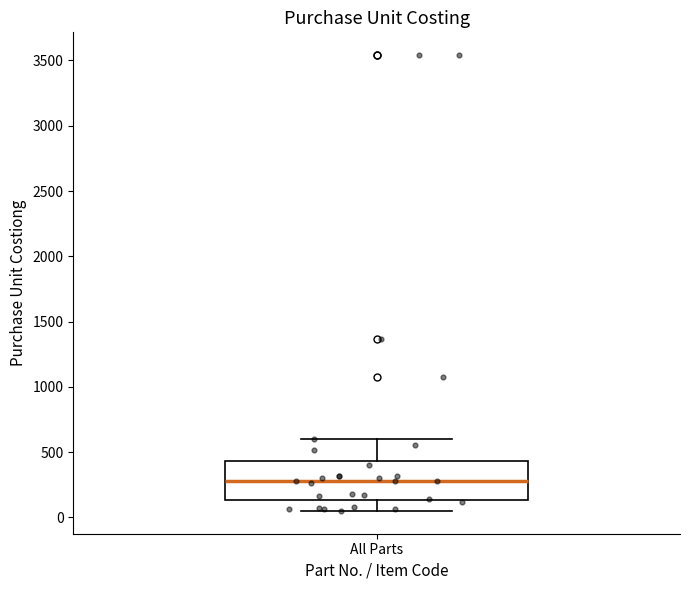

Read this box plot against the y-axis: the position of the median line, the range covered by the box, and the ends of both whiskers. The values are not printed on the chart, so give them approximately, as read against the axis.

median 300, box 150 to 450, whiskers 50 to 600